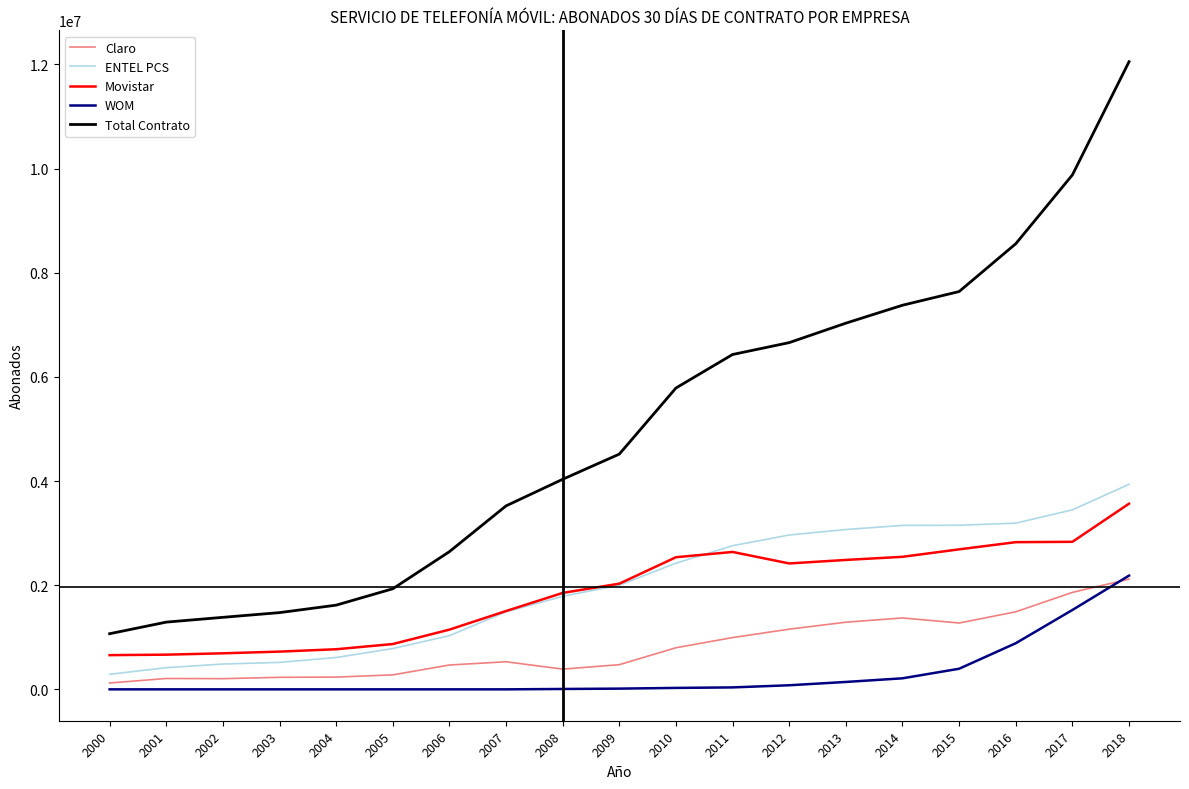

True or false: Claro and Total Contrato intersect in this chart.

False